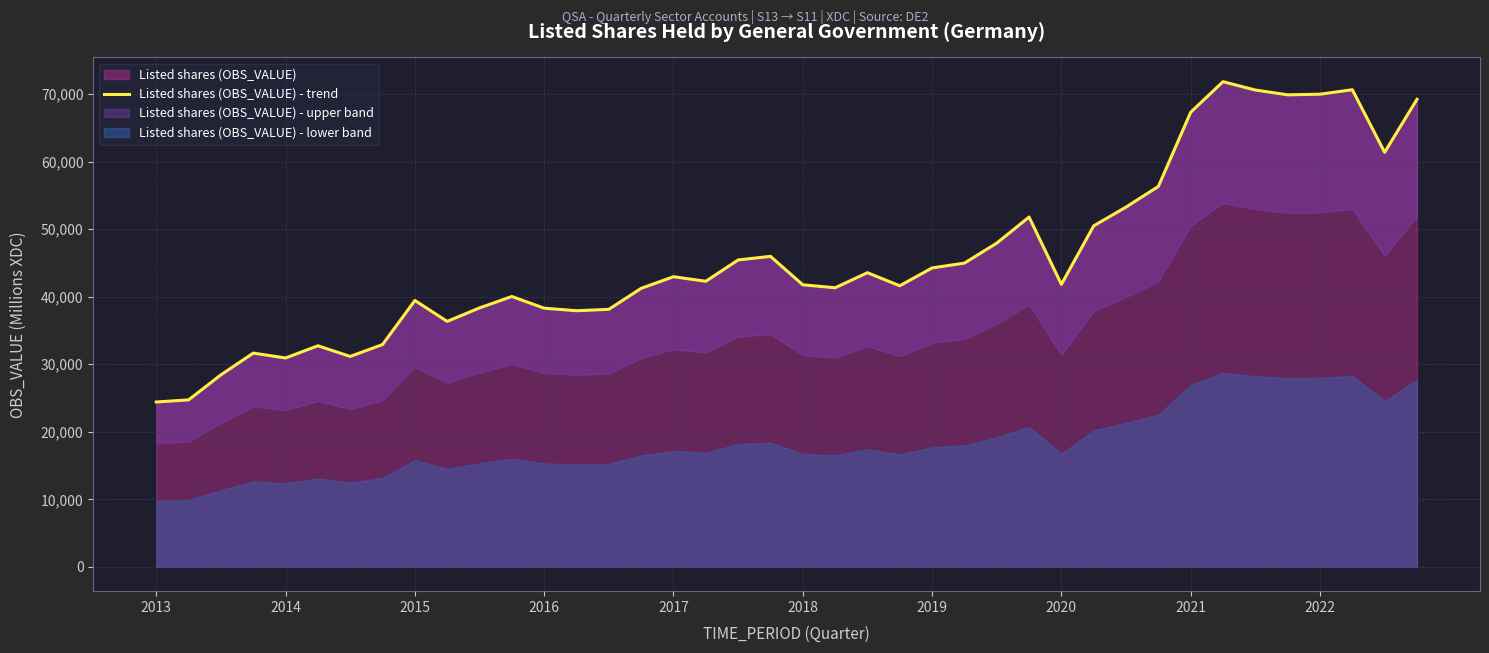

The value of Listed shares (OBS_VALUE) at 2020 is 41835. True or false?

True